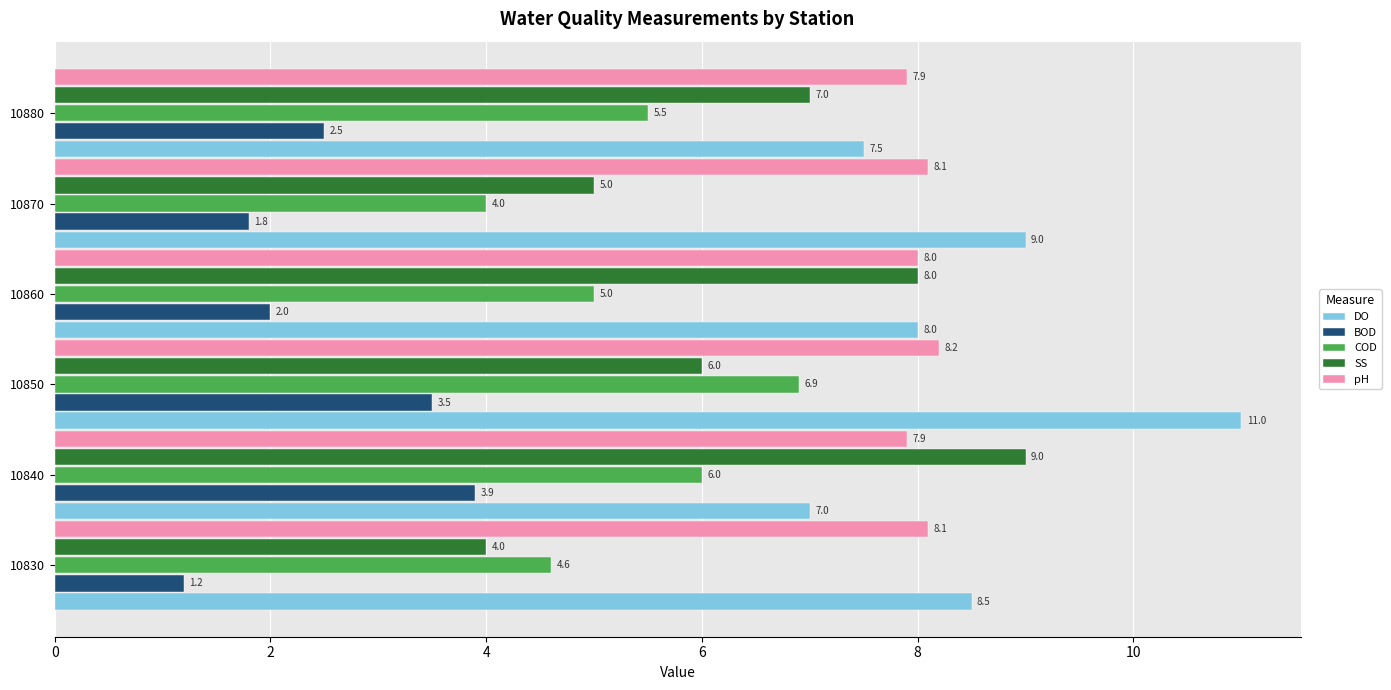

At which label is DO closest to 9?

10870